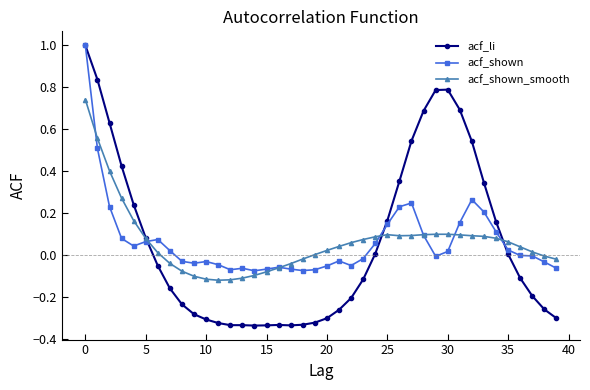

Which series has the widest spread of values?

acf_li